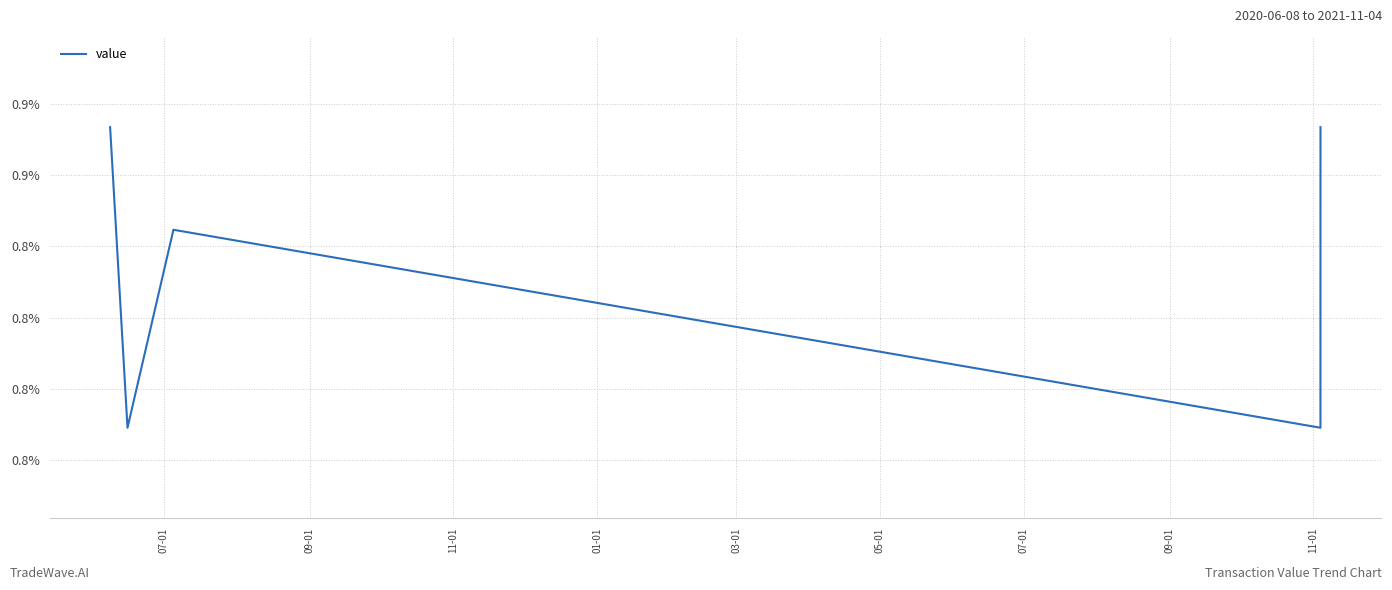

Does the chart display data point markers on the line(s)?

No